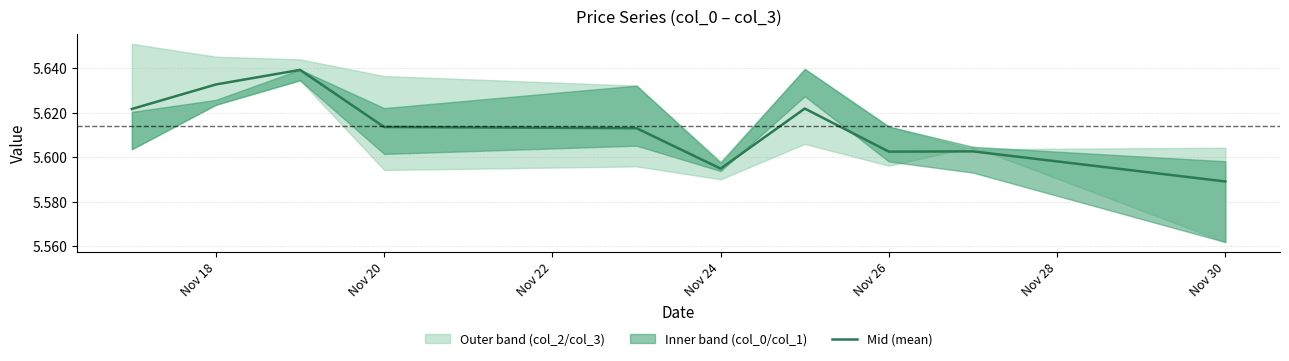

Where is Mid (mean) nearest to the value 5?

Nov 30